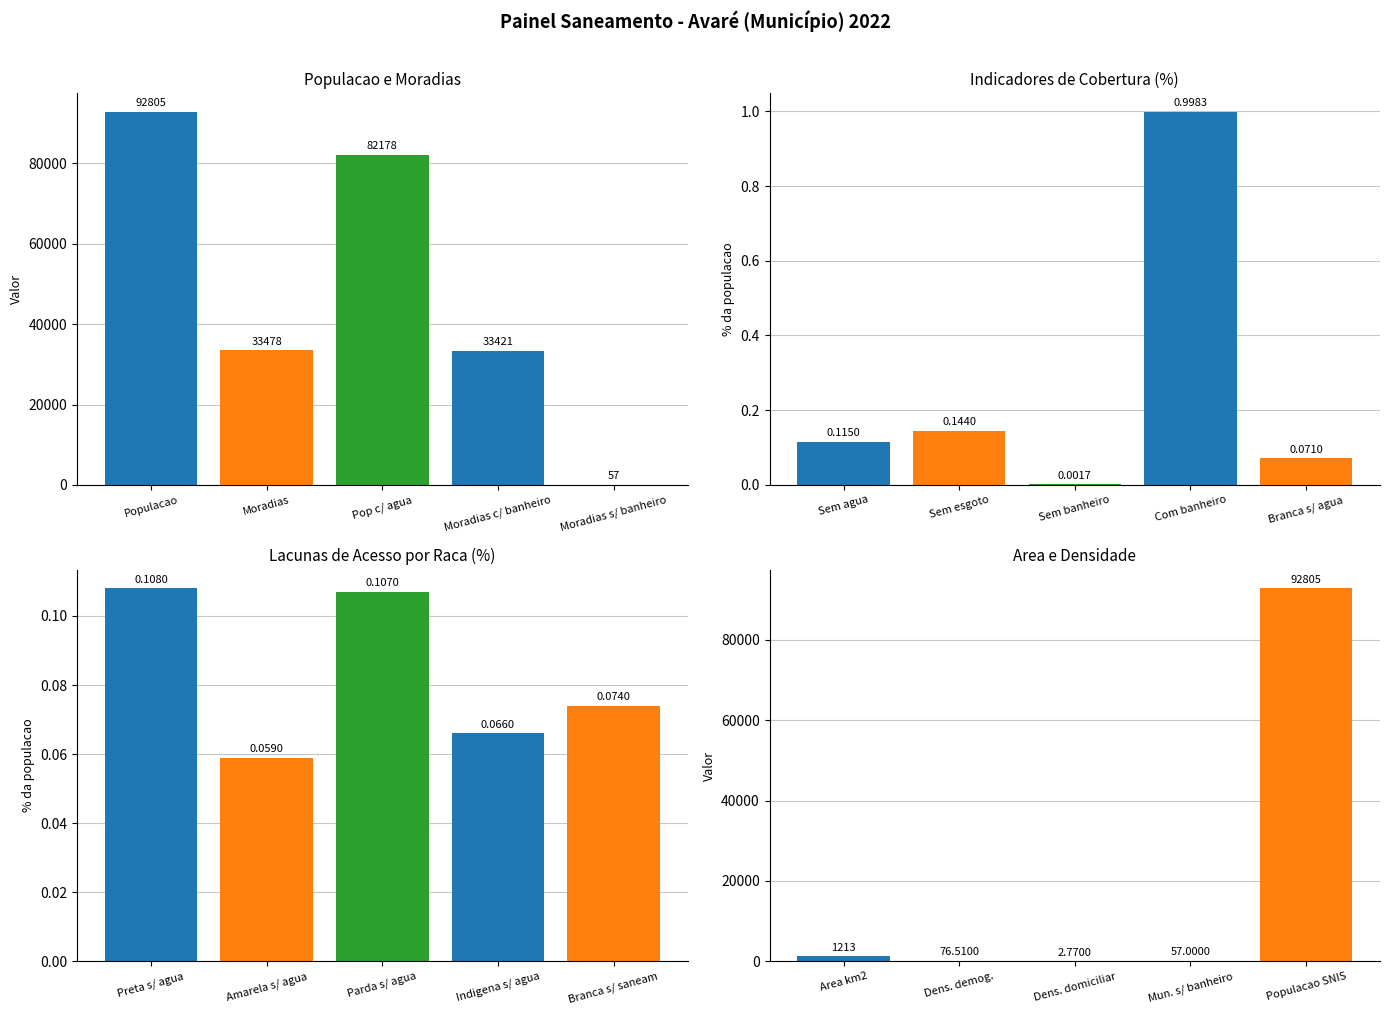

At which category is the sum across all series the highest?

Populacao